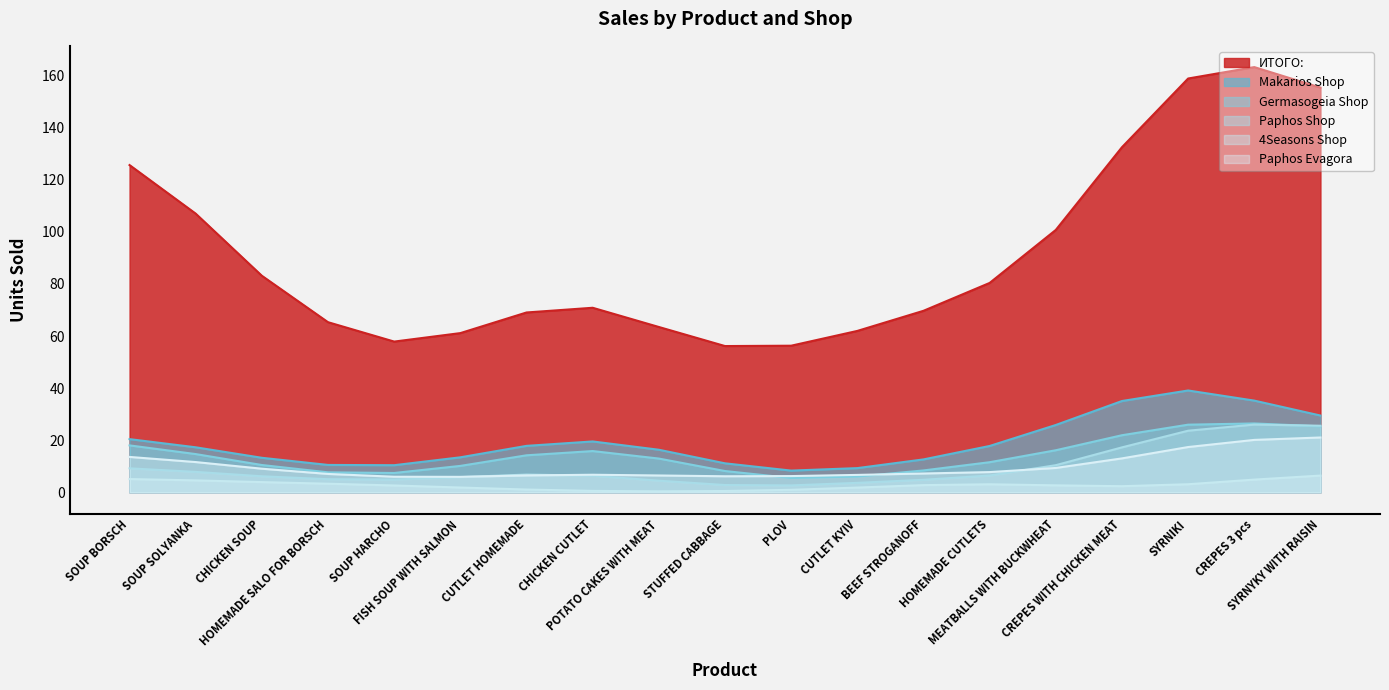

Which label corresponds to the largest value in the chart?

CREPES 3 pcs